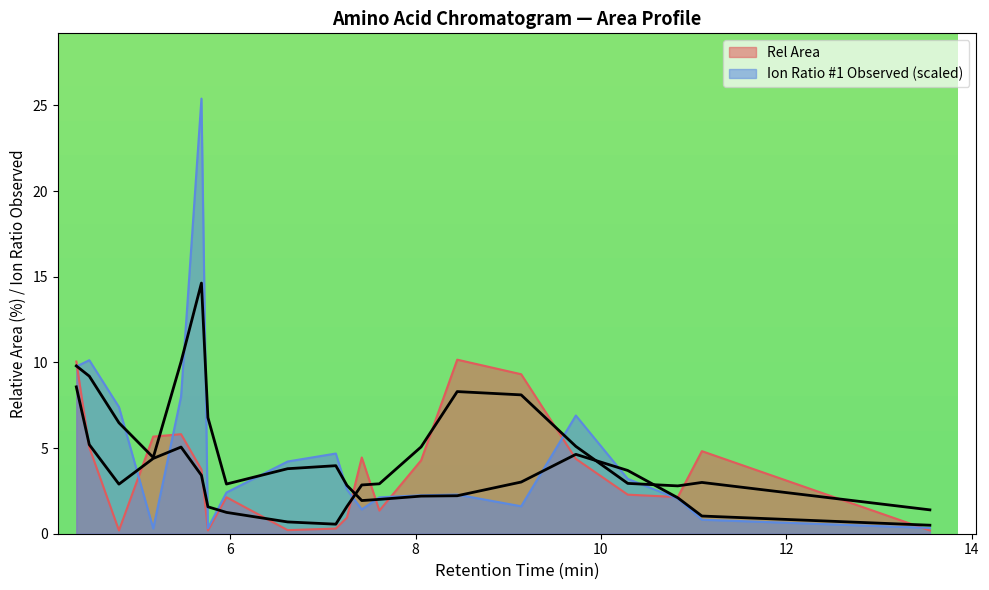

At leucine-2tms, list the series in order from smallest to largest.

Rel Area, Ion Ratio #1 Observed